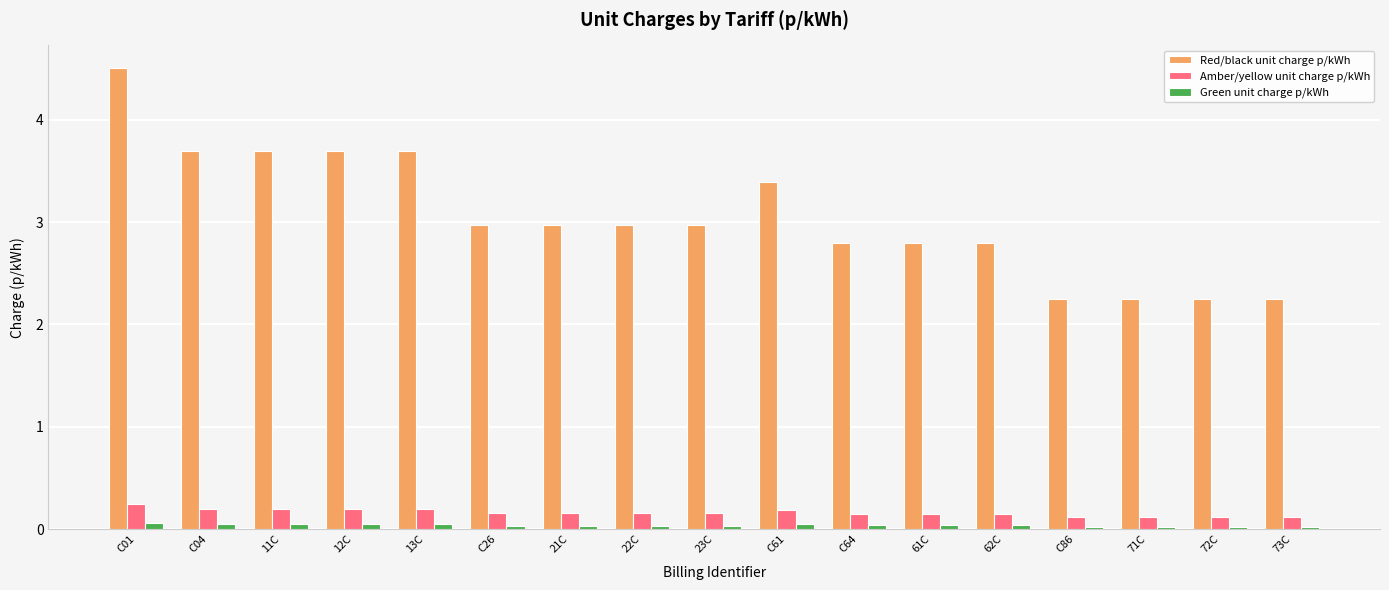

Between C01 and C64, which series saw the biggest shift?

Red/black unit charge p/kWh